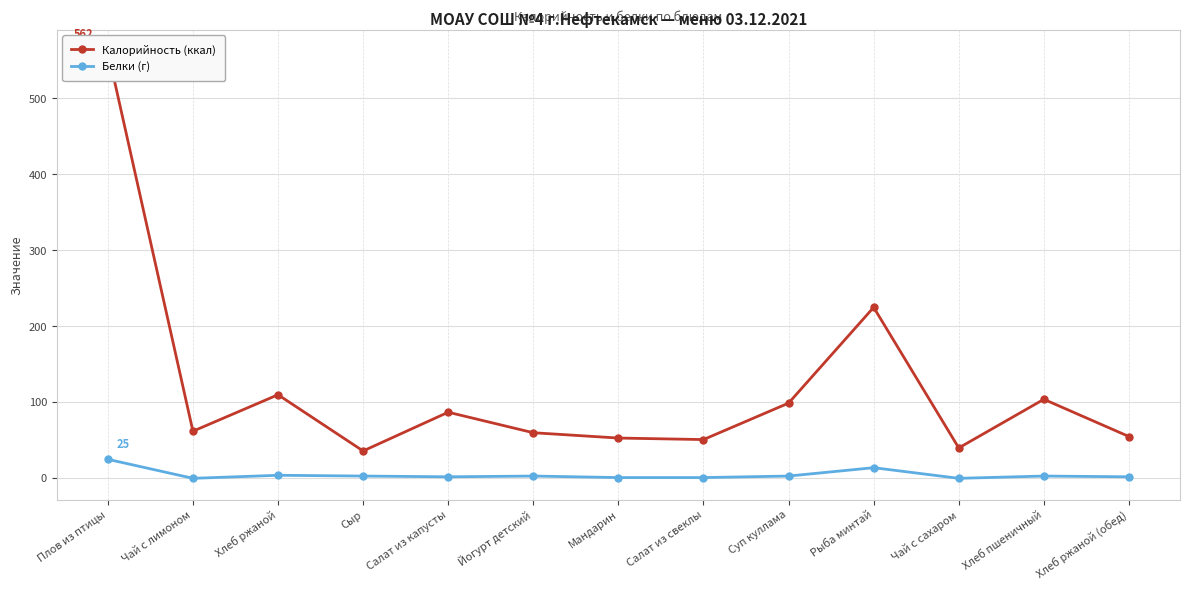

List the labels in order of Белки (г) value, largest first.

Плов из птицы, Рыба минтай, Хлеб ржаной, Сыр, Йогурт детский, Суп куллама, Хлеб пшеничный, Салат из капусты, Хлеб ржаной (обед), Мандарин, Салат из свеклы, Чай с лимоном, Чай с сахаром